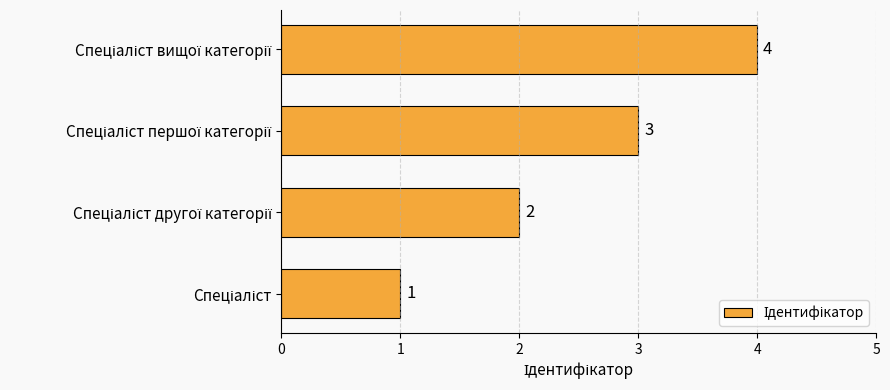

What is the sum of all values?

10